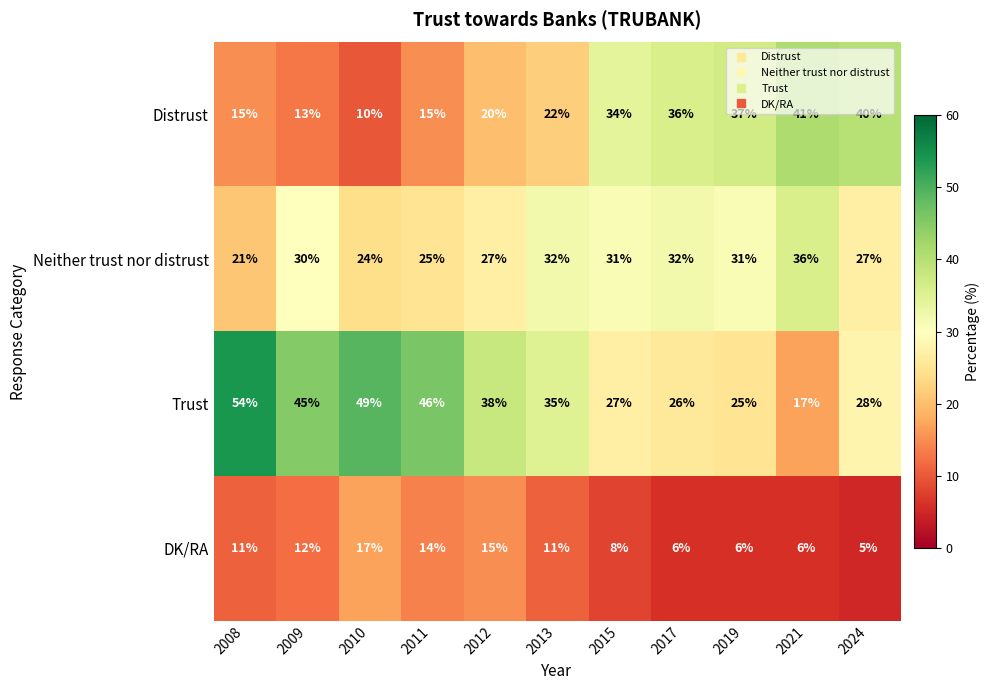

How many categories are shown in the chart?

11